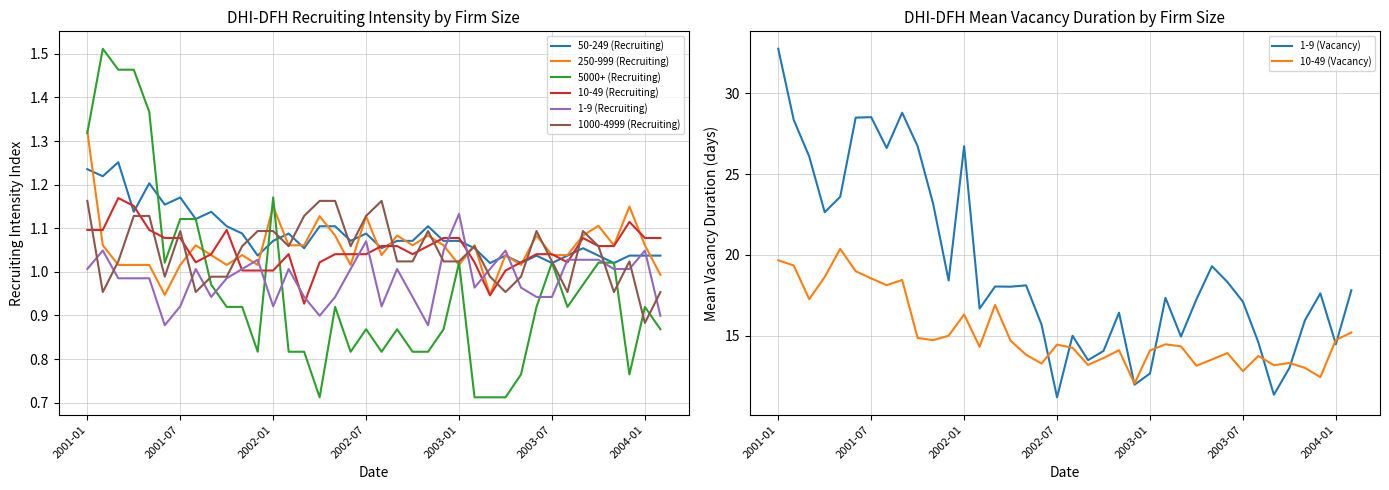

Is it true that 50-249 (Recruiting) equals 0.5 at 2001-07?

False